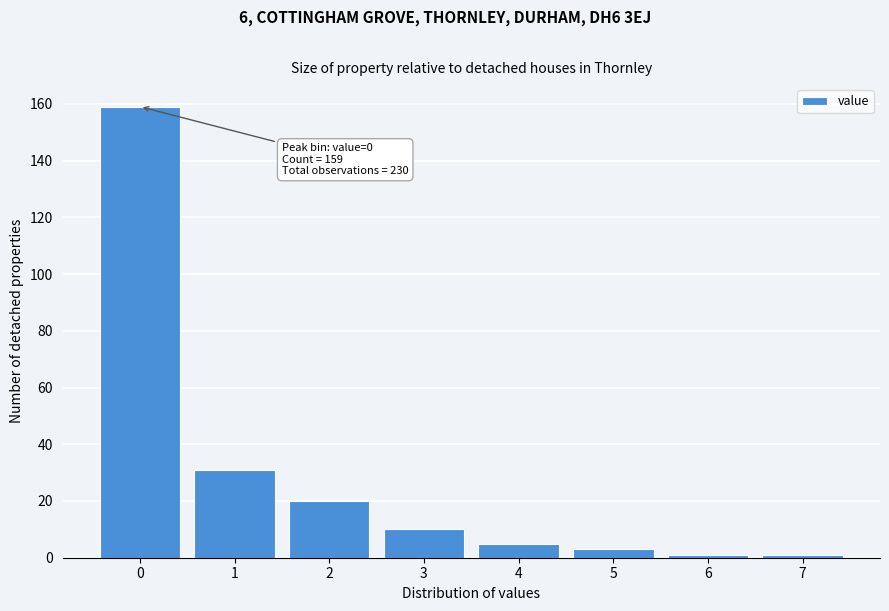

Reading left to right, what are all the values shown in this chart?

159	31	20	10	5	3	1	1